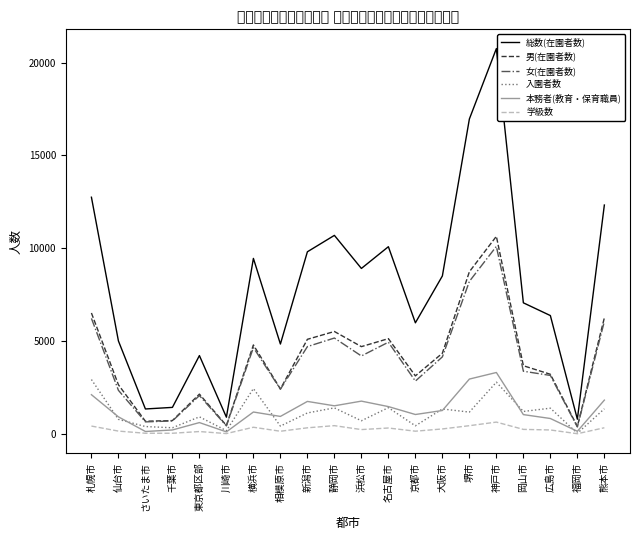

What is the average value of the 男(在園者数) series?

4070